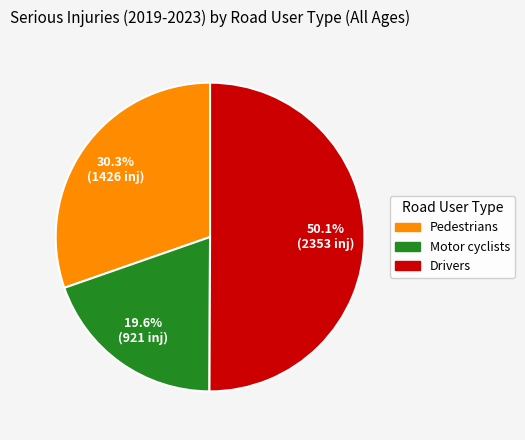

Which category has the biggest portion of the pie?

Drivers